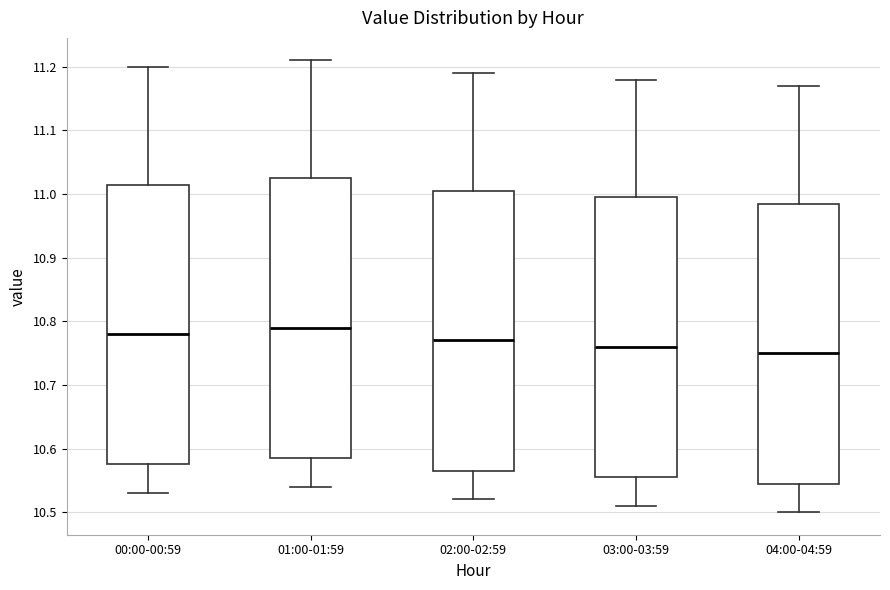

Where does the lower whisker of the box for 00:00-00:59 end on the y-axis? The values are not printed on the chart, so give them approximately, as read against the axis.

10.53